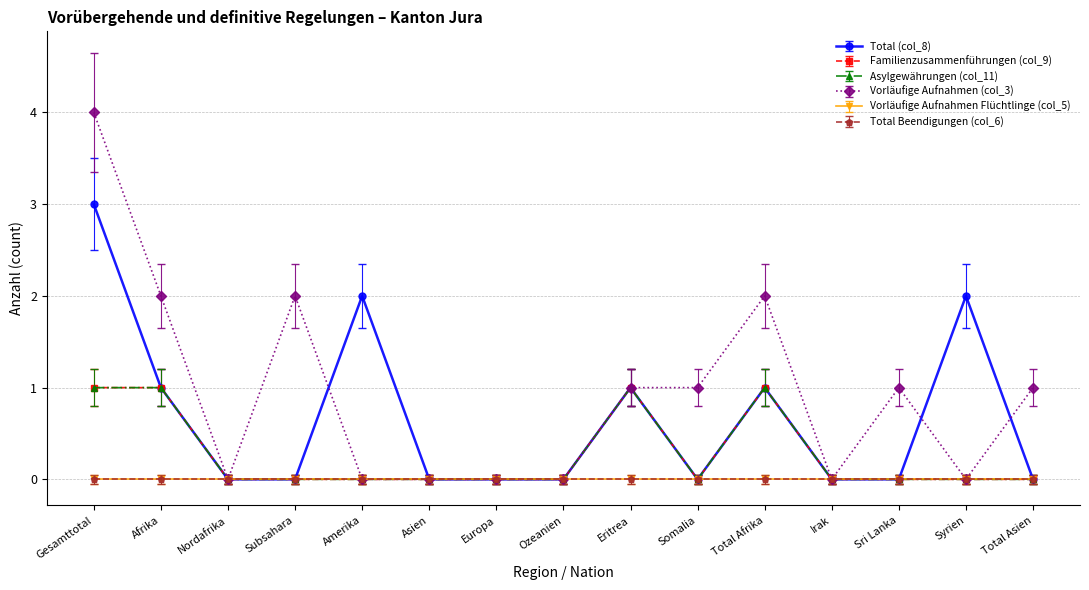

Does the chart have visible grid lines?

Yes